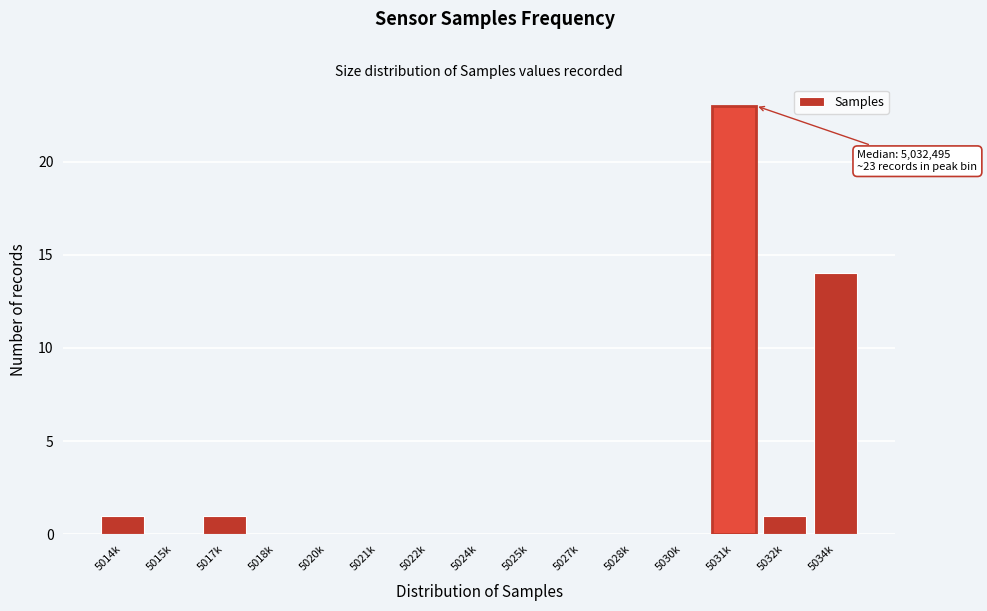

Reading left to right, list all the values displayed in this chart.

5014k=1	5015k=0	5017k=1	5018k=0	5020k=0	5021k=0	5022k=0	5024k=0	5025k=0	5027k=0	5028k=0	5030k=0	5031k=23	5032k=1	5034k=14